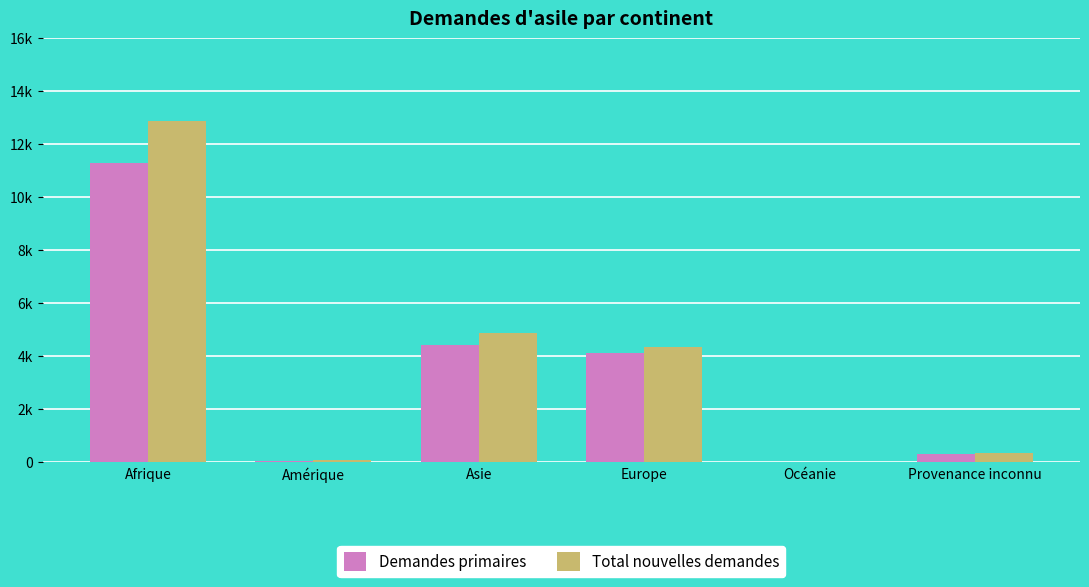

At which label is Total nouvelles demandes closest to 6441?

Asie